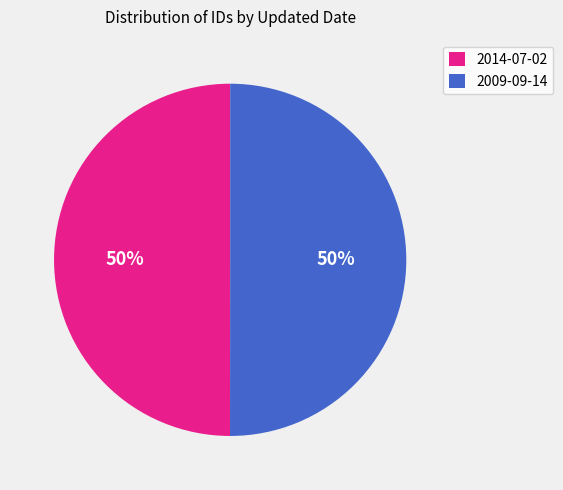

What percentage is the 2014-07-02 slice, to the nearest percent?

50%